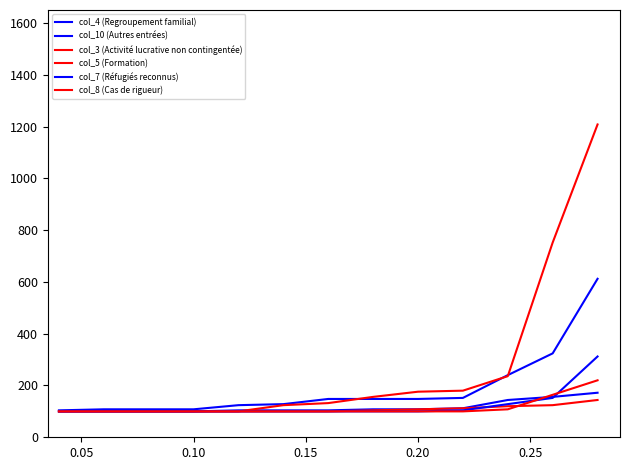

Does the chart display data point markers on the line(s)?

No